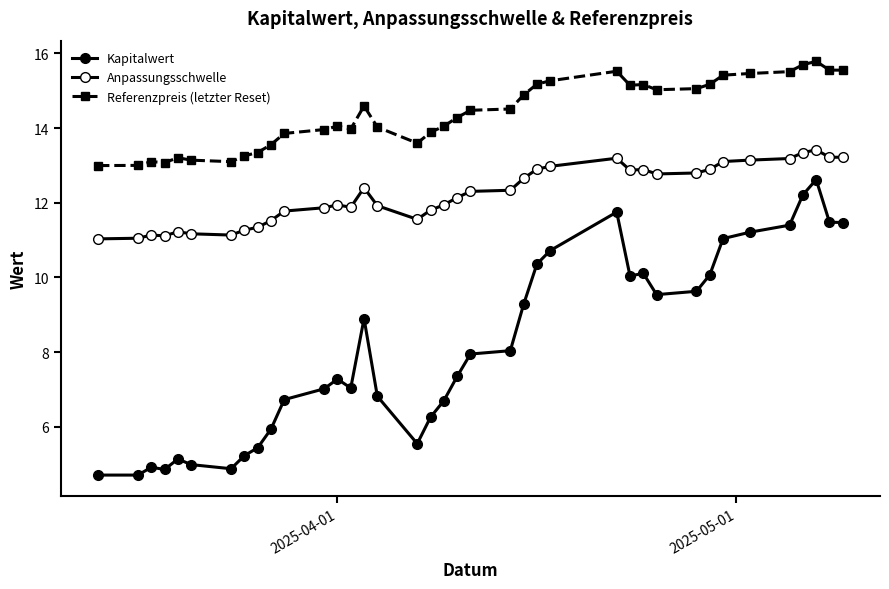

Count the number of categories in the chart.

38